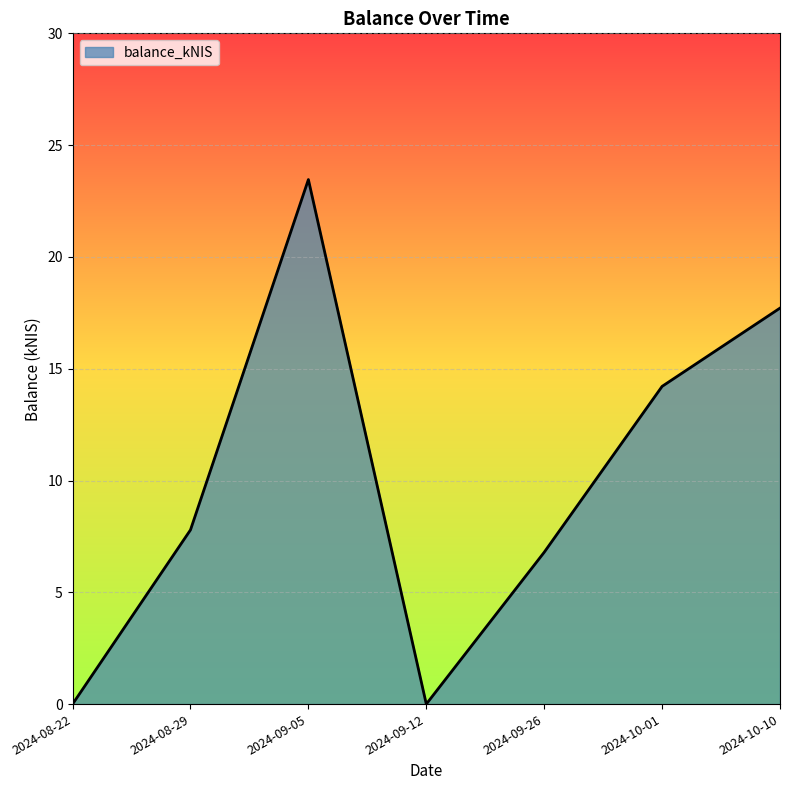

How many distinct data groups are displayed?

1